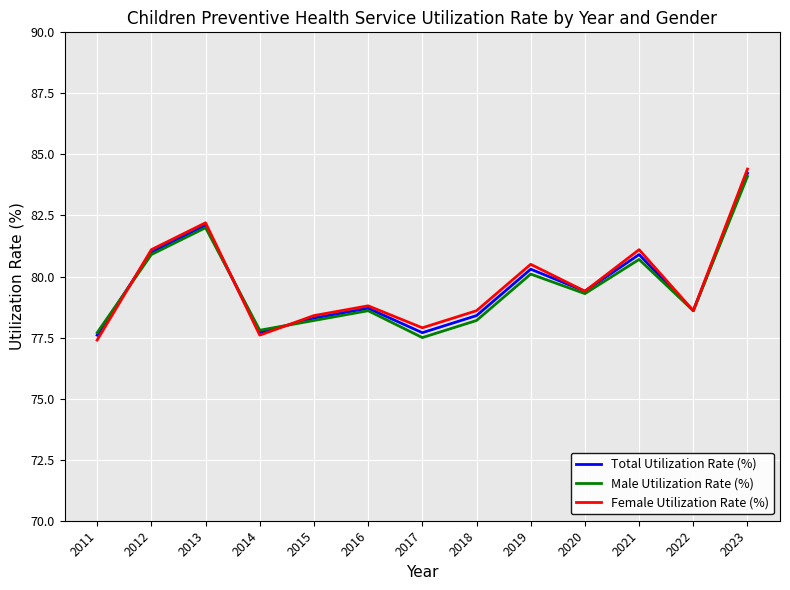

What is the total value across all series at 2015?

234.9